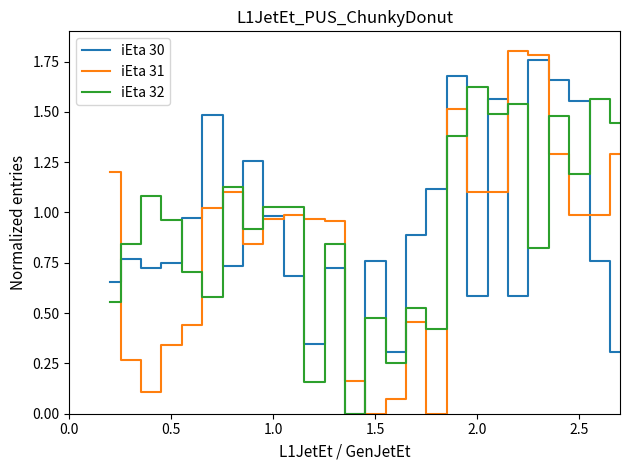

True or false: iEta 32 and iEta 31 cross at least once.

True